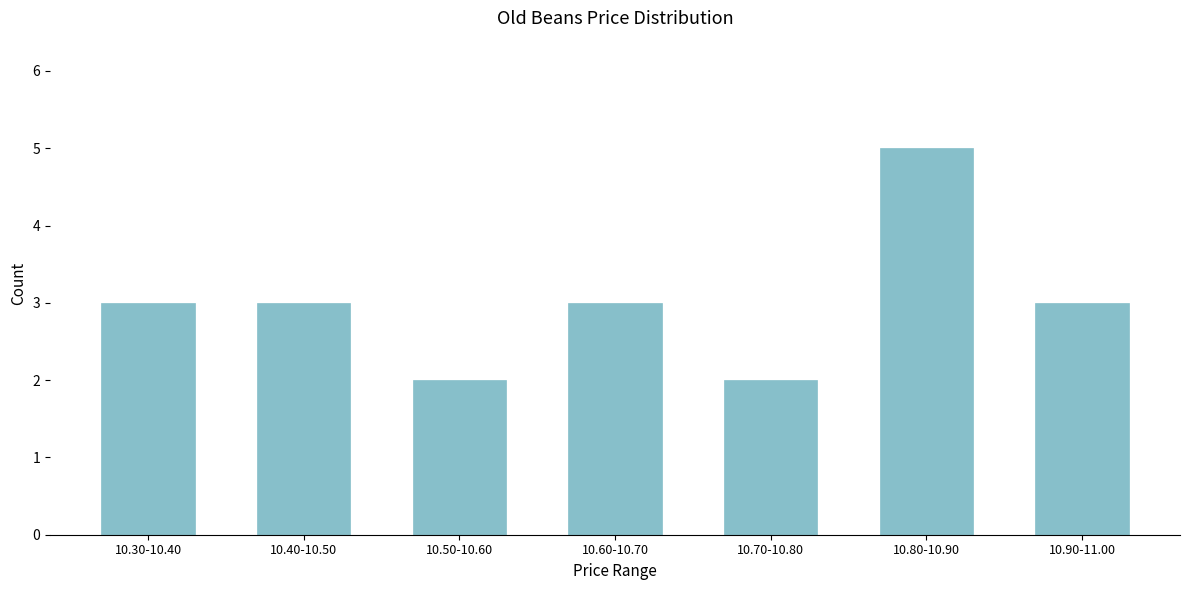

Reading left to right, transcribe all the data shown in this chart.

3	3	2	3	2	5	3